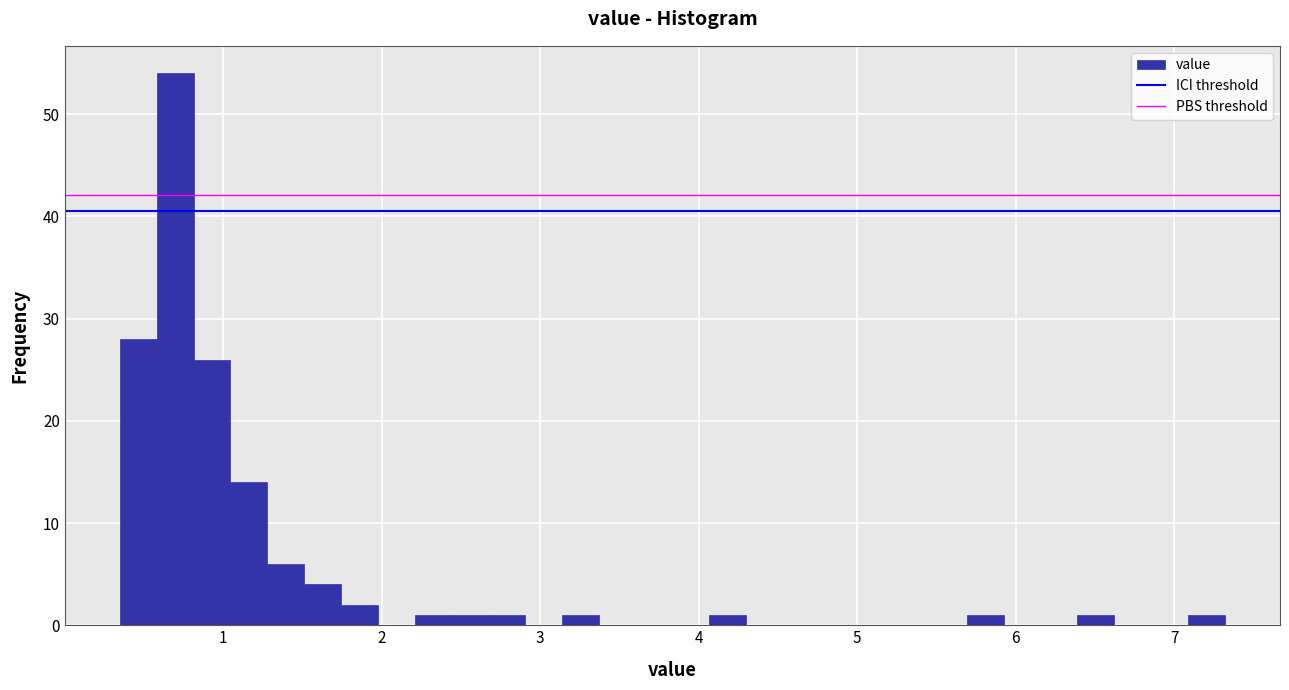

Read against the x-axis, roughly where is the centre of the tallest bar?

0.7